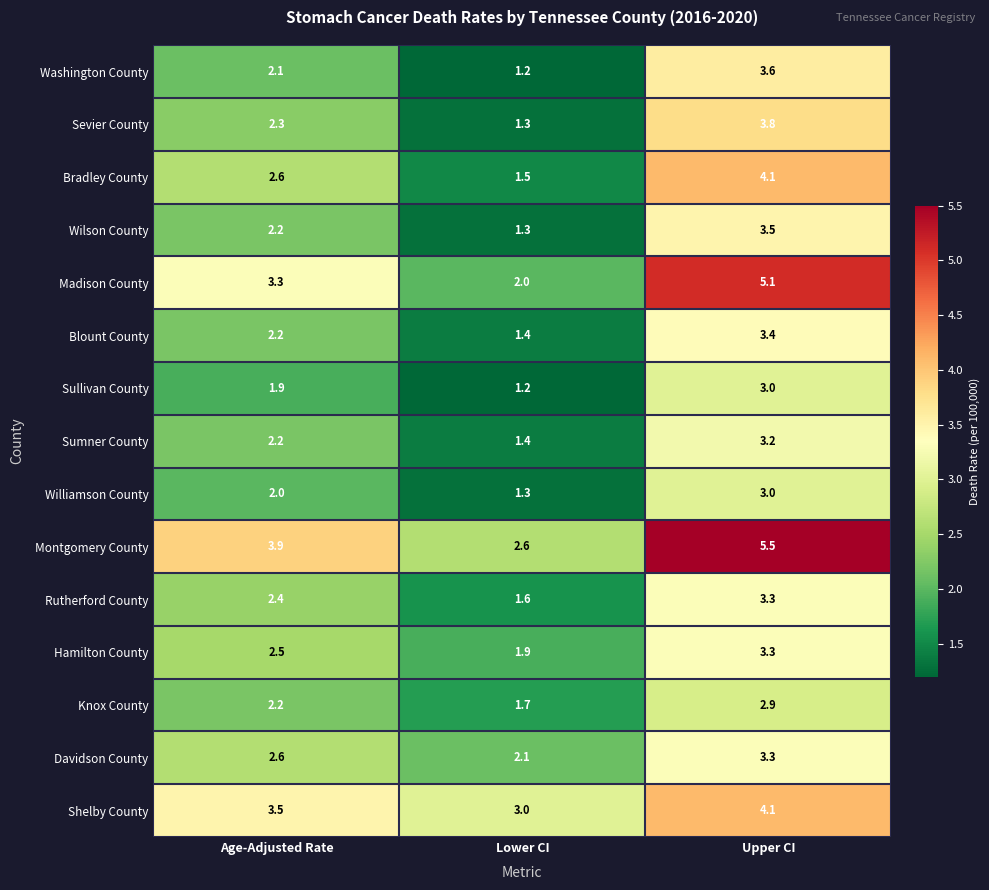

What is the minimum value shown in the chart?

1.2